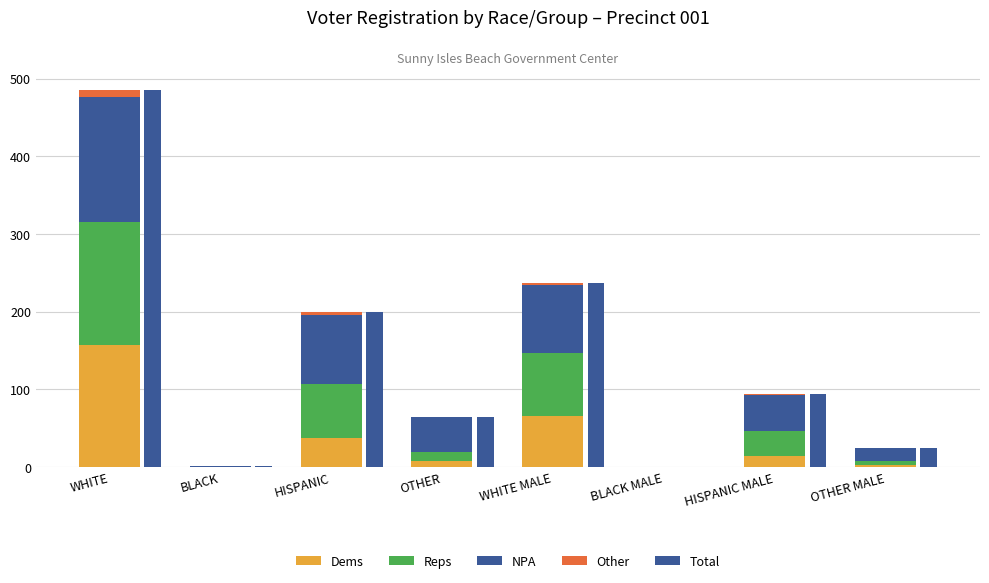

Which label corresponds to the largest value in the chart?

WHITE